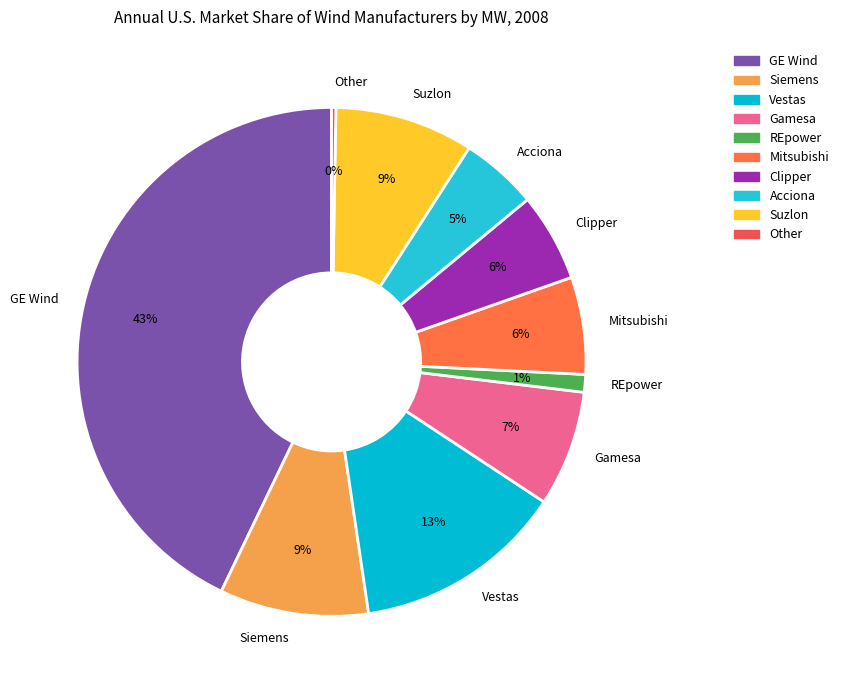

Combined, do REpower and GE Wind account for over 50%?

No